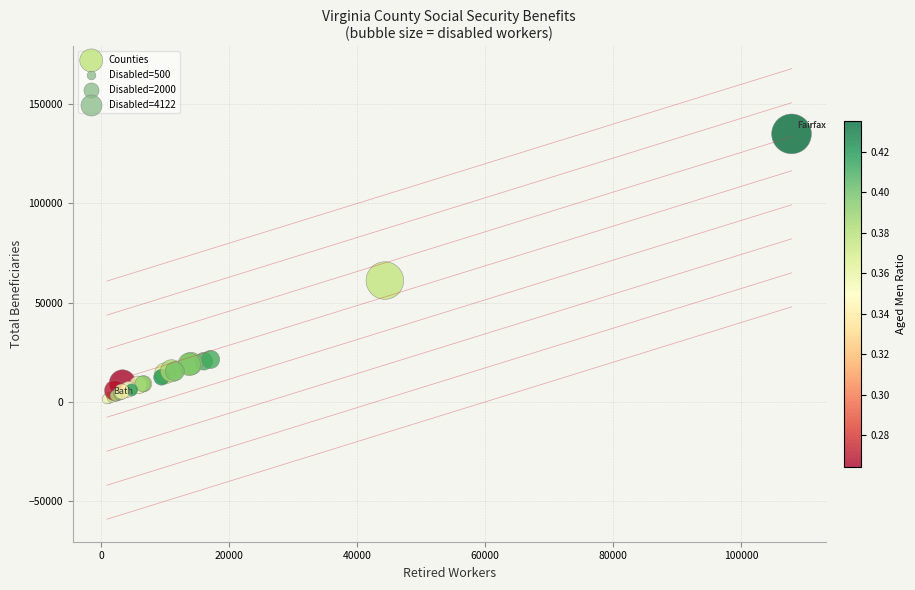

What Y value in the scatter plot is closest to 68247?

61161